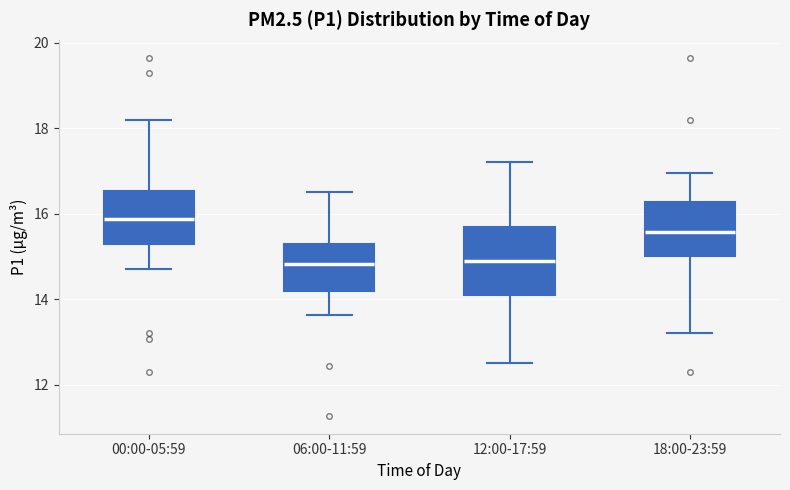

Where is the upper edge of the box for 06:00-11:59 on the y-axis? The values are not printed on the chart, so give them approximately, as read against the axis.

15.4